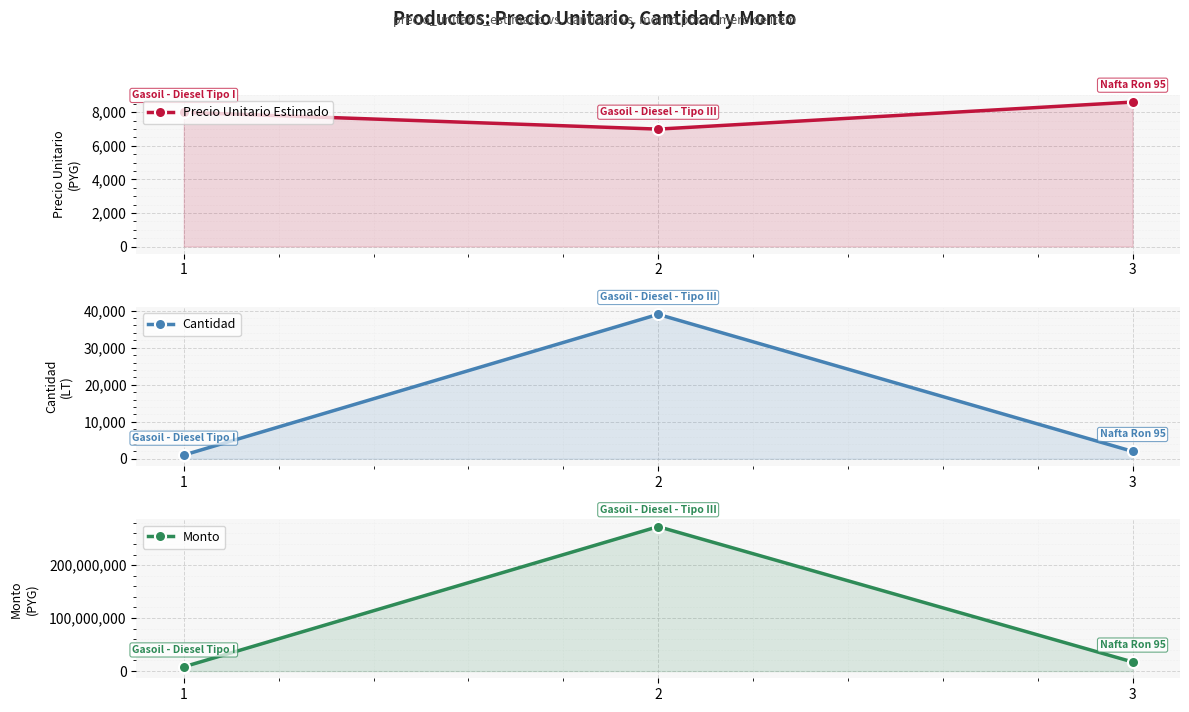

What is the value of the Precio Unitario Estimado point at the 1st from the left?

7990